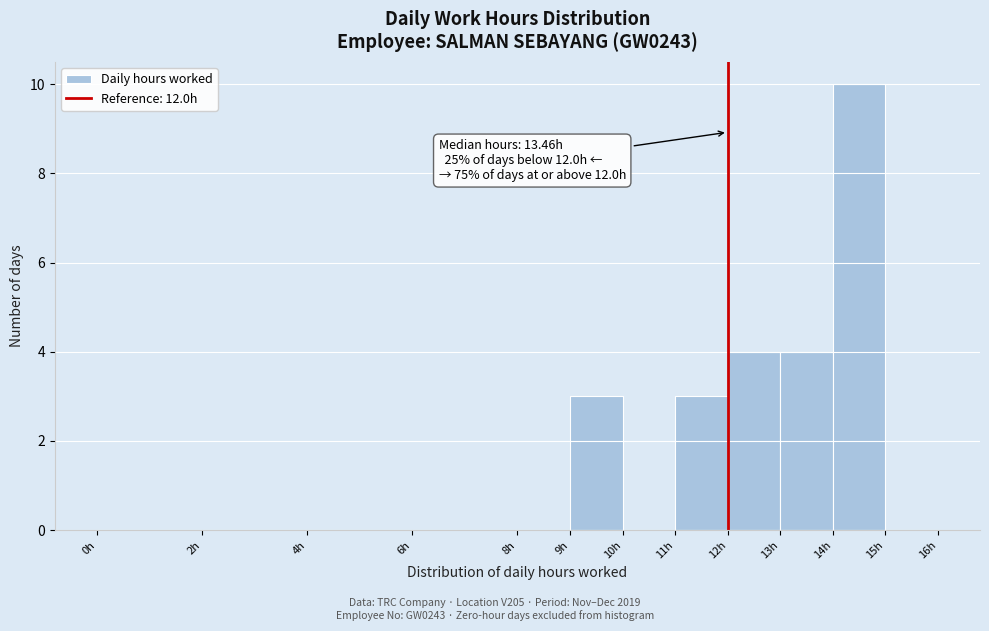

Over which range of the x-axis is the bar tallest?

14 to 15